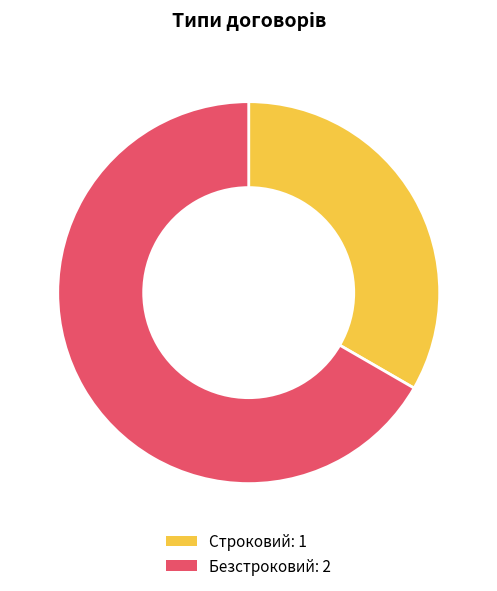

Is Строковий the majority of the pie?

No